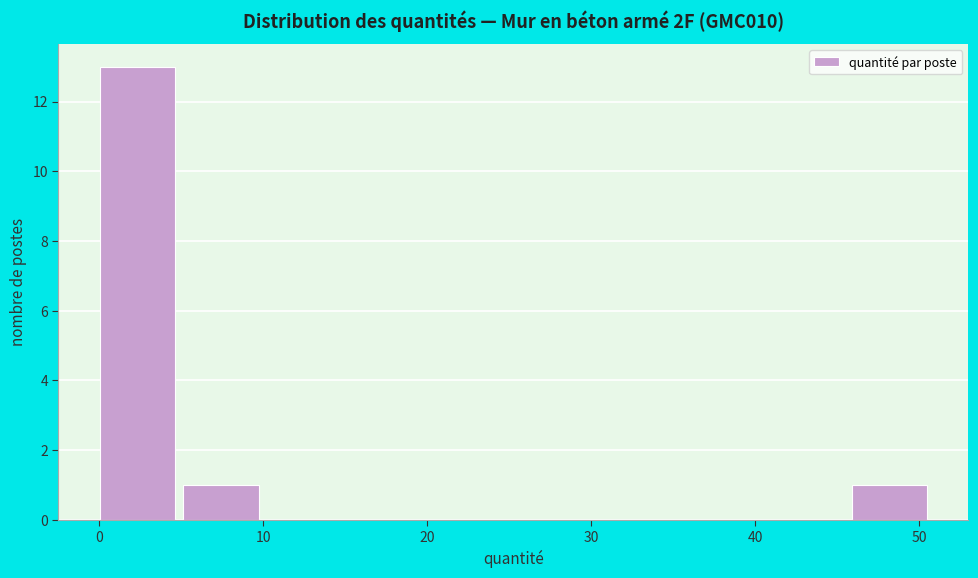

How tall is the bar that spans 0 to 5 on the x-axis? Neither the bar edges nor the heights are printed on the chart, so give them approximately, as read against the axes.

13